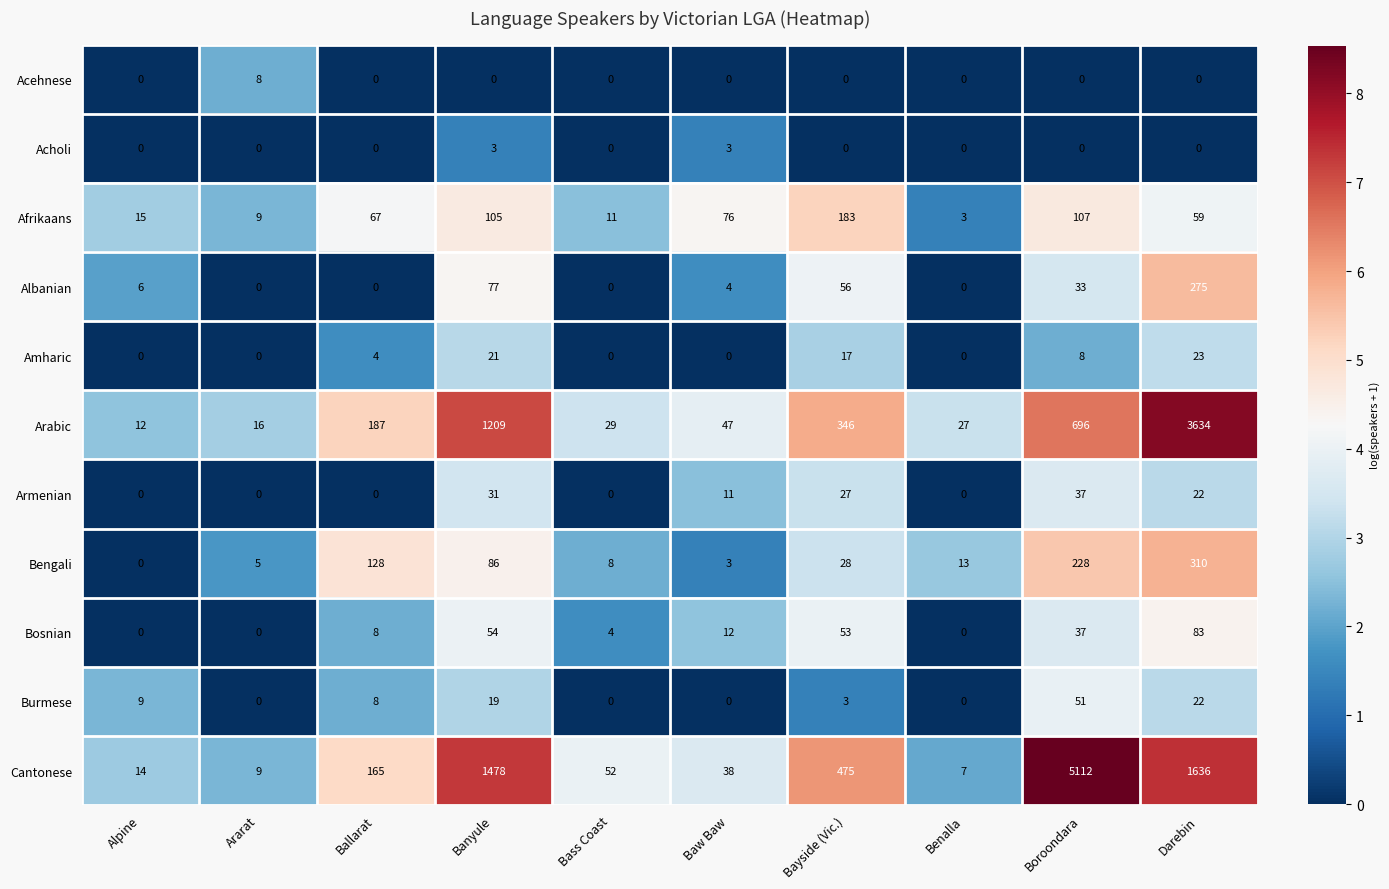

What is the average value of the Albanian series?

45